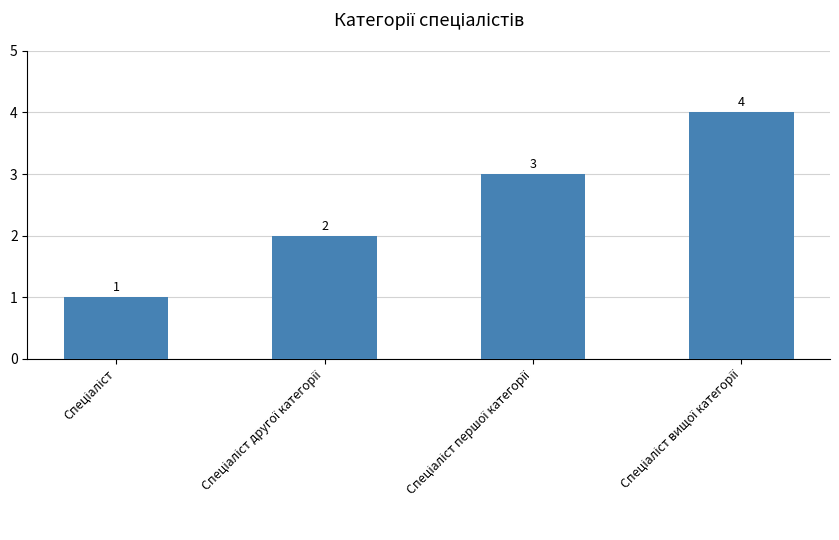

What is the sum of all values?

10